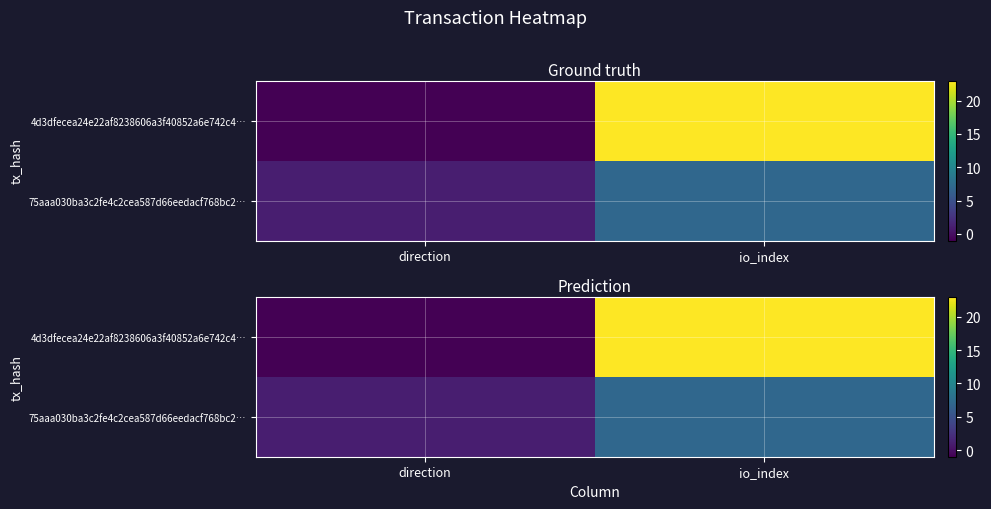

Rank the series at direction from lowest to highest value.

4d3dfecea24e22af8238606a3f40852a6e742c4…, 75aaa030ba3c2fe4c2cea587d66eedacf768bc2…